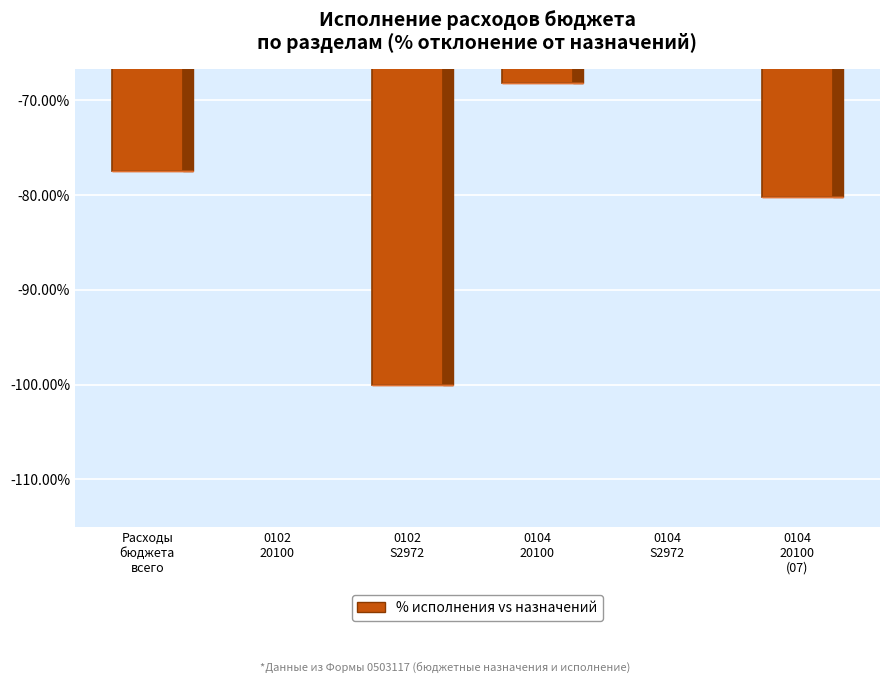

How many data points are less than -68?

4